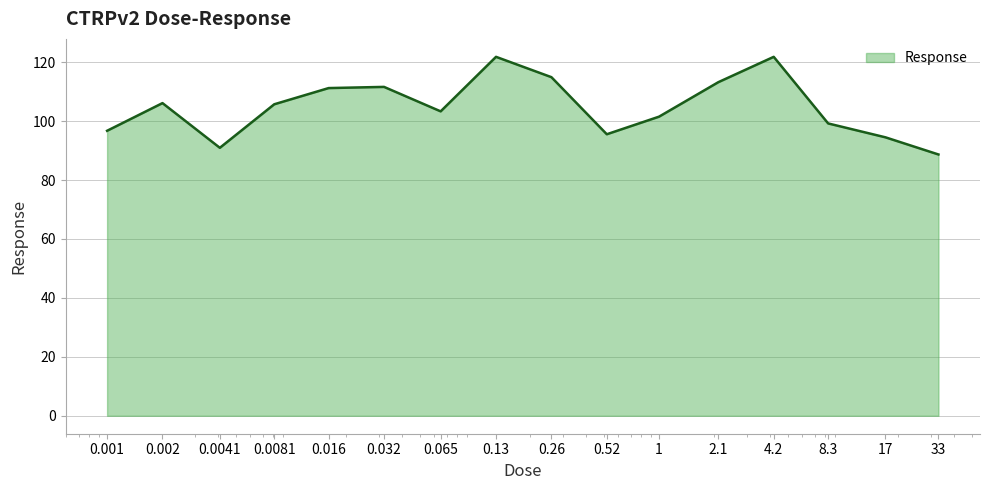

What is the smallest value displayed?

88.7